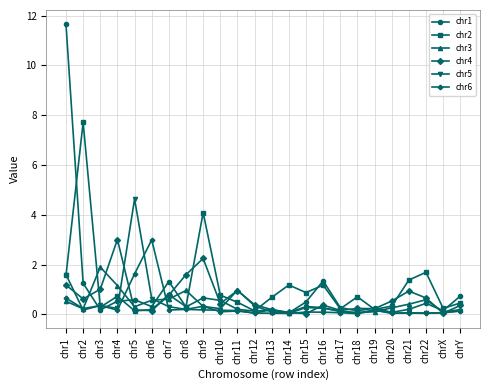

Which series has the largest range (max minus min)?

chr1